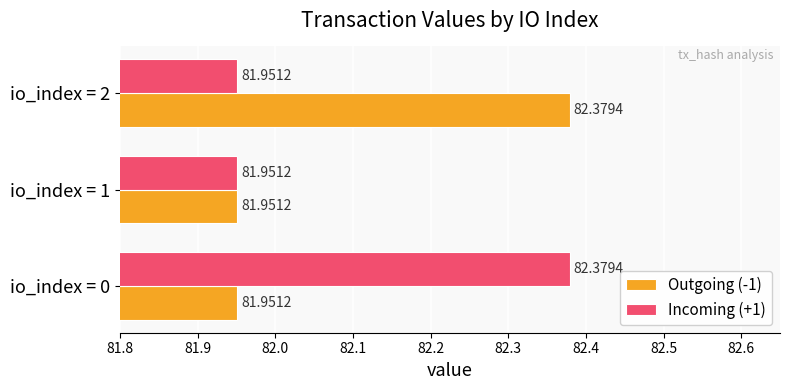

What are all the series names shown in the legend?

Outgoing (-1), Incoming (+1)